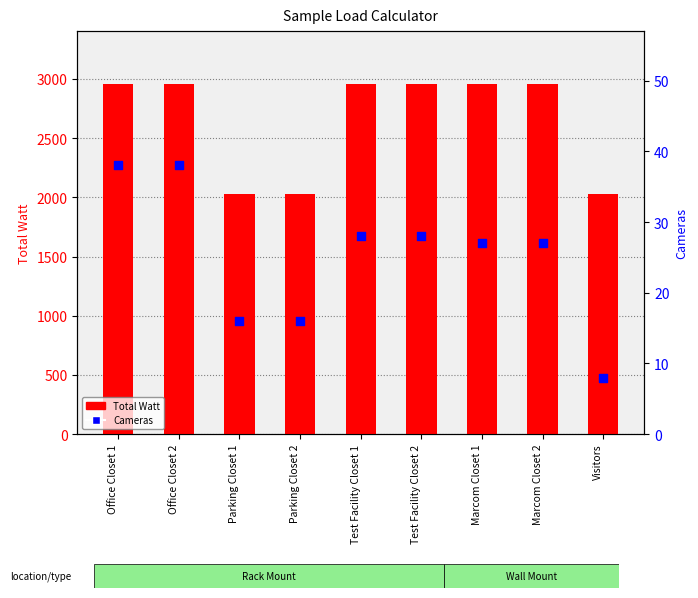

Which series has the largest total across all categories?

Total Watt